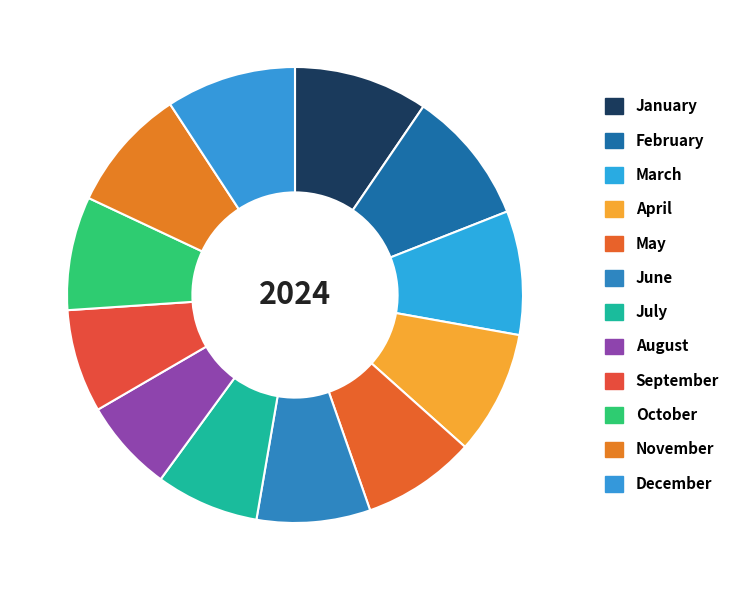

Count the number of slices in the pie.

12